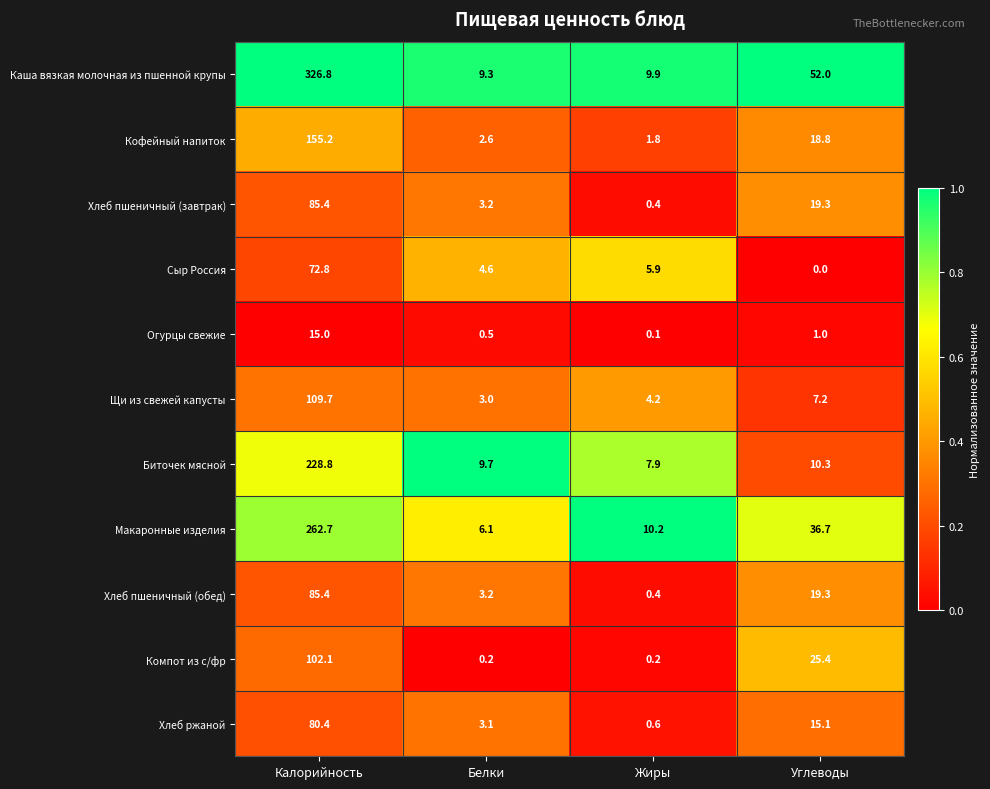

Is the value of Хлеб ржаной at Углеводы greater than the value of Биточек мясной at Углеводы?

Yes